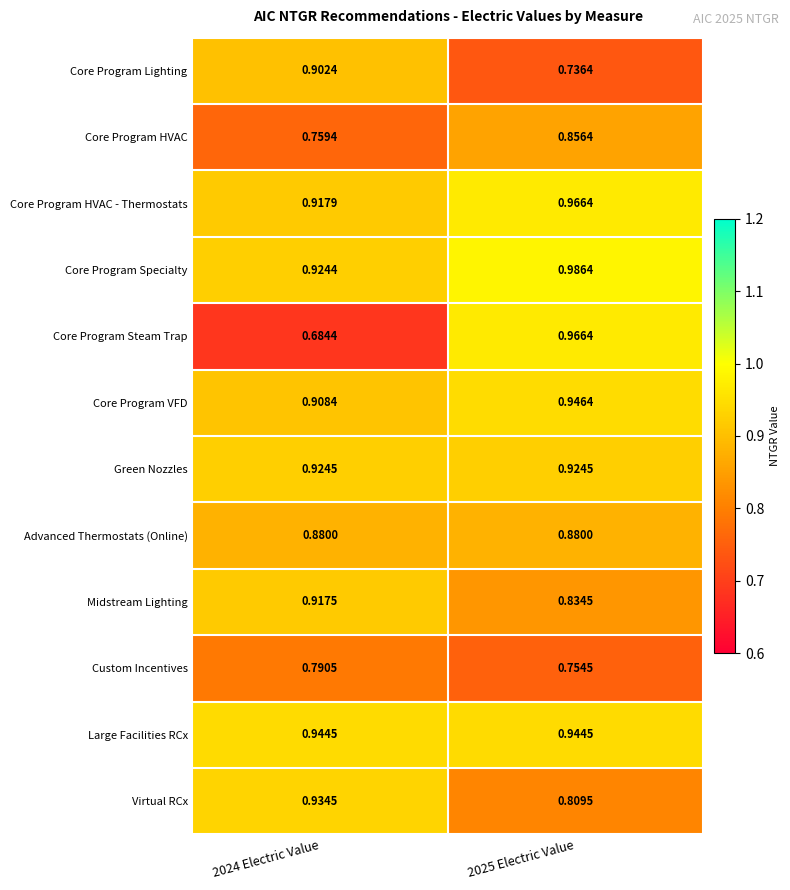

Which series changed the most between 2024 Electric Value and 2025 Electric Value?

Core Program Steam Trap